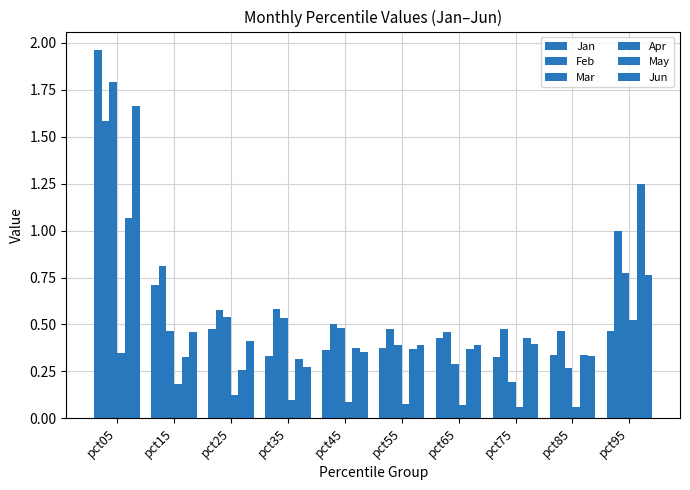

Reading left to right, what are all the values shown in this chart?

Jan: pct05=2.0	pct15=0.7	pct25=0.5	pct35=0.3	pct45=0.4	pct55=0.4	pct65=0.4	pct75=0.3	pct85=0.3	pct95=0.5
Feb: pct05=1.6	pct15=0.8	pct25=0.6	pct35=0.6	pct45=0.5	pct55=0.5	pct65=0.5	pct75=0.5	pct85=0.5	pct95=1.0
Mar: pct05=1.8	pct15=0.5	pct25=0.5	pct35=0.5	pct45=0.5	pct55=0.4	pct65=0.3	pct75=0.2	pct85=0.3	pct95=0.8
Apr: pct05=0.3	pct15=0.2	pct25=0.1	pct35=0.1	pct45=0.1	pct55=0.1	pct65=0.1	pct75=0.1	pct85=0.1	pct95=0.5
May: pct05=1.1	pct15=0.3	pct25=0.3	pct35=0.3	pct45=0.4	pct55=0.4	pct65=0.4	pct75=0.4	pct85=0.3	pct95=1.2
Jun: pct05=1.7	pct15=0.5	pct25=0.4	pct35=0.3	pct45=0.4	pct55=0.4	pct65=0.4	pct75=0.4	pct85=0.3	pct95=0.8